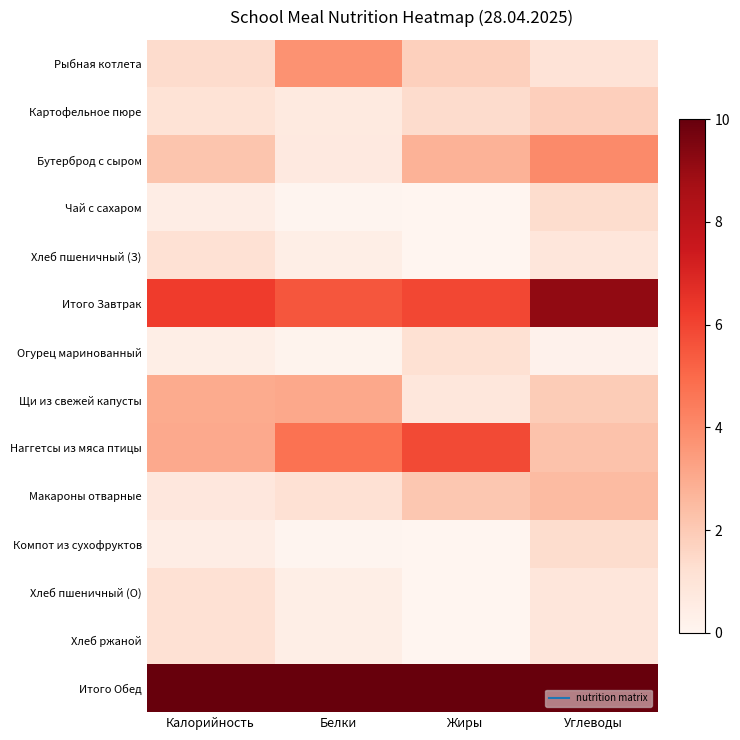

What is the total value across all series at Белки?

31.1